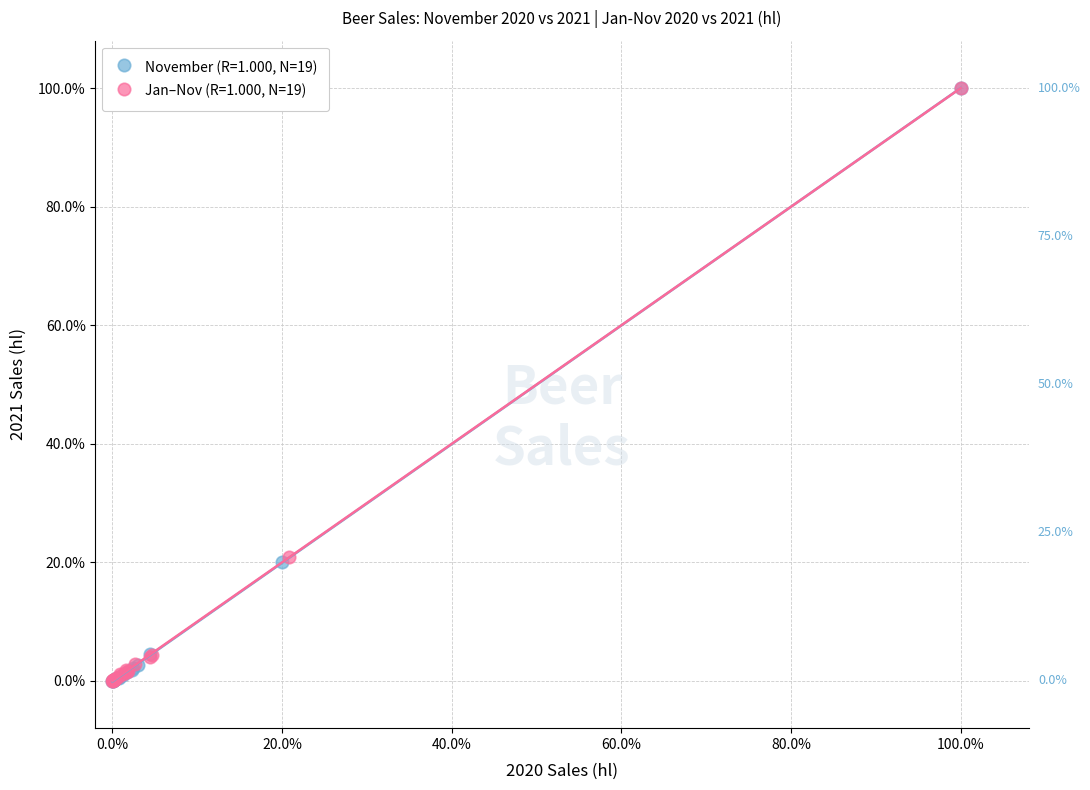

What are all the series names shown in the legend?

November (R=1.000, N=19), Jan–Nov (R=1.000, N=19)